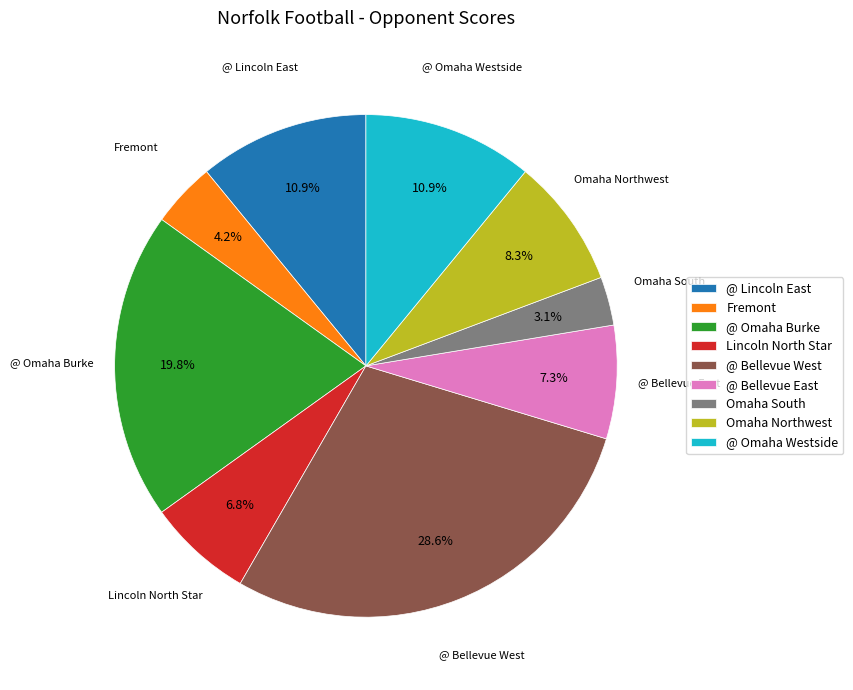

True or false: @ Bellevue West accounts for 19% of the total.

False